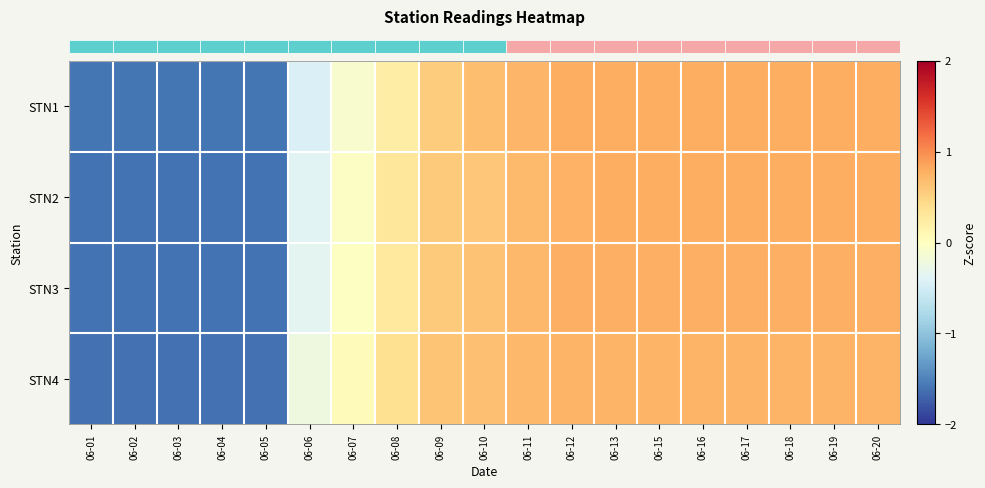

How many distinct data groups are displayed?

4